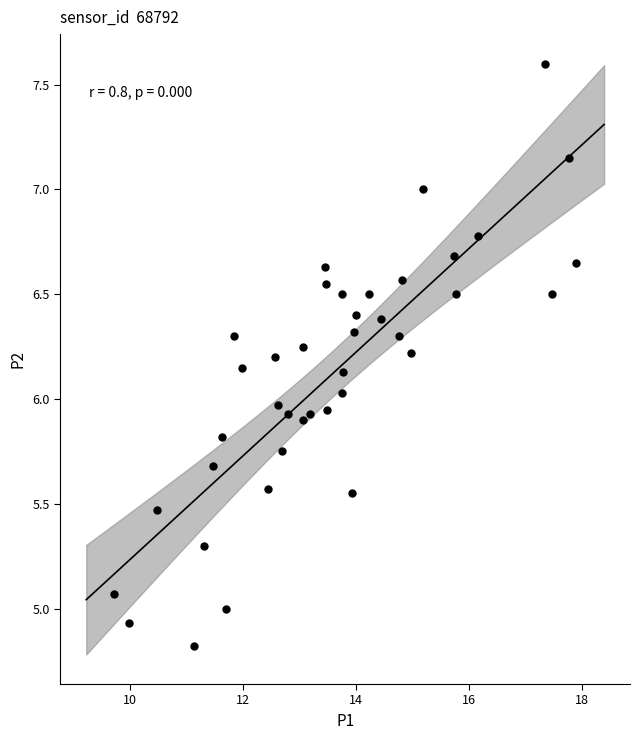

What is the range of Y values (max minus min)?

2.8